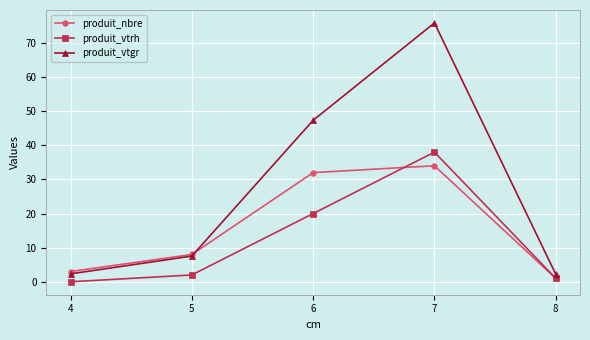

True or false: produit_vtrh has more than 0 interior local peaks.

True